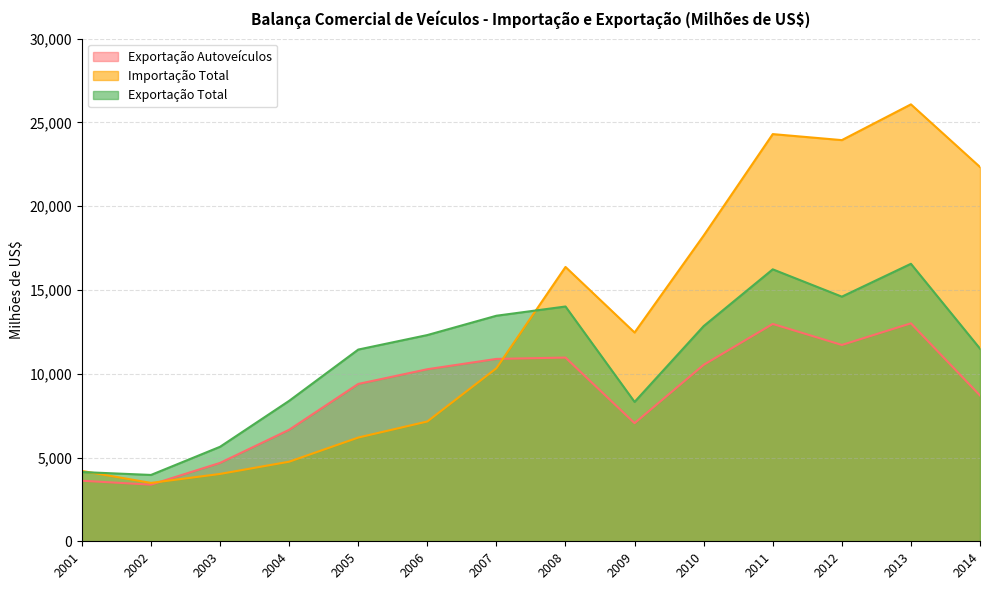

How many data points in Exportação Autoveículos are above 10268?

6